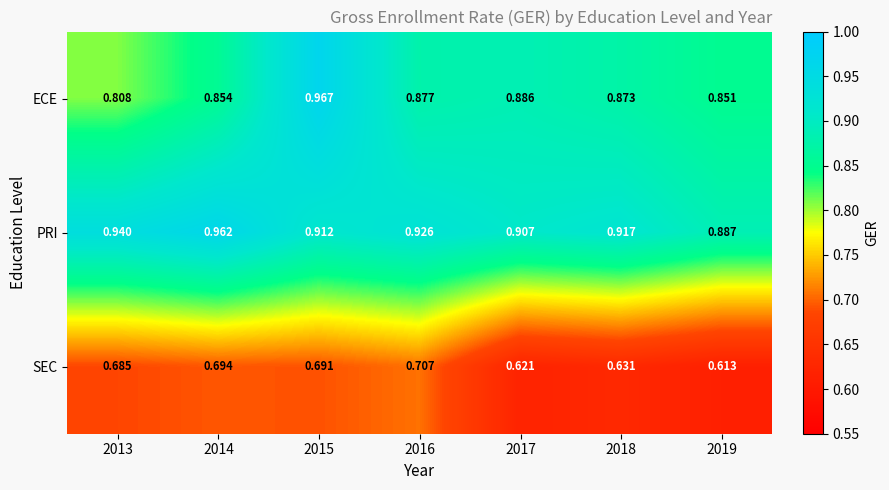

Between 2015 and 2017, which series saw the biggest shift?

ECE